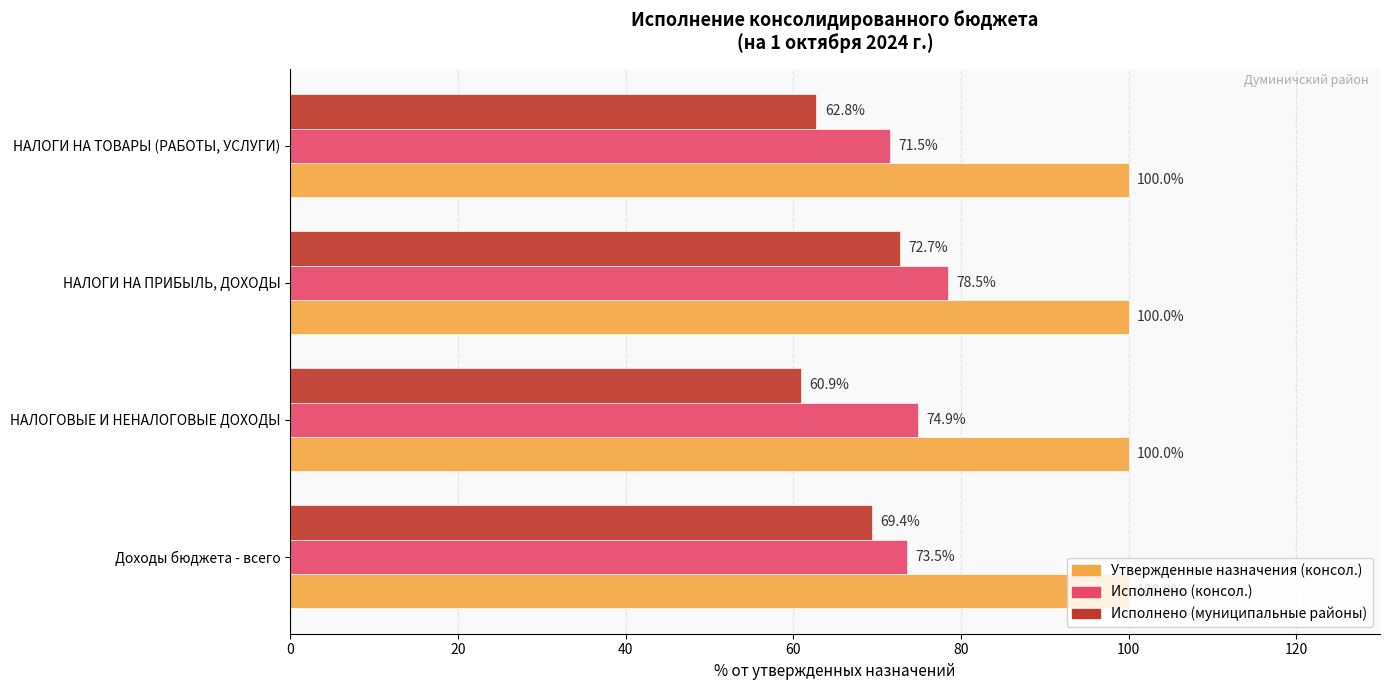

Is the value of Исполнено (консол.) at НАЛОГОВЫЕ И НЕНАЛОГОВЫЕ ДОХОДЫ greater than the value of Утвержденные назначения (консол.) at НАЛОГИ НА ТОВАРЫ (РАБОТЫ, УСЛУГИ)?

No